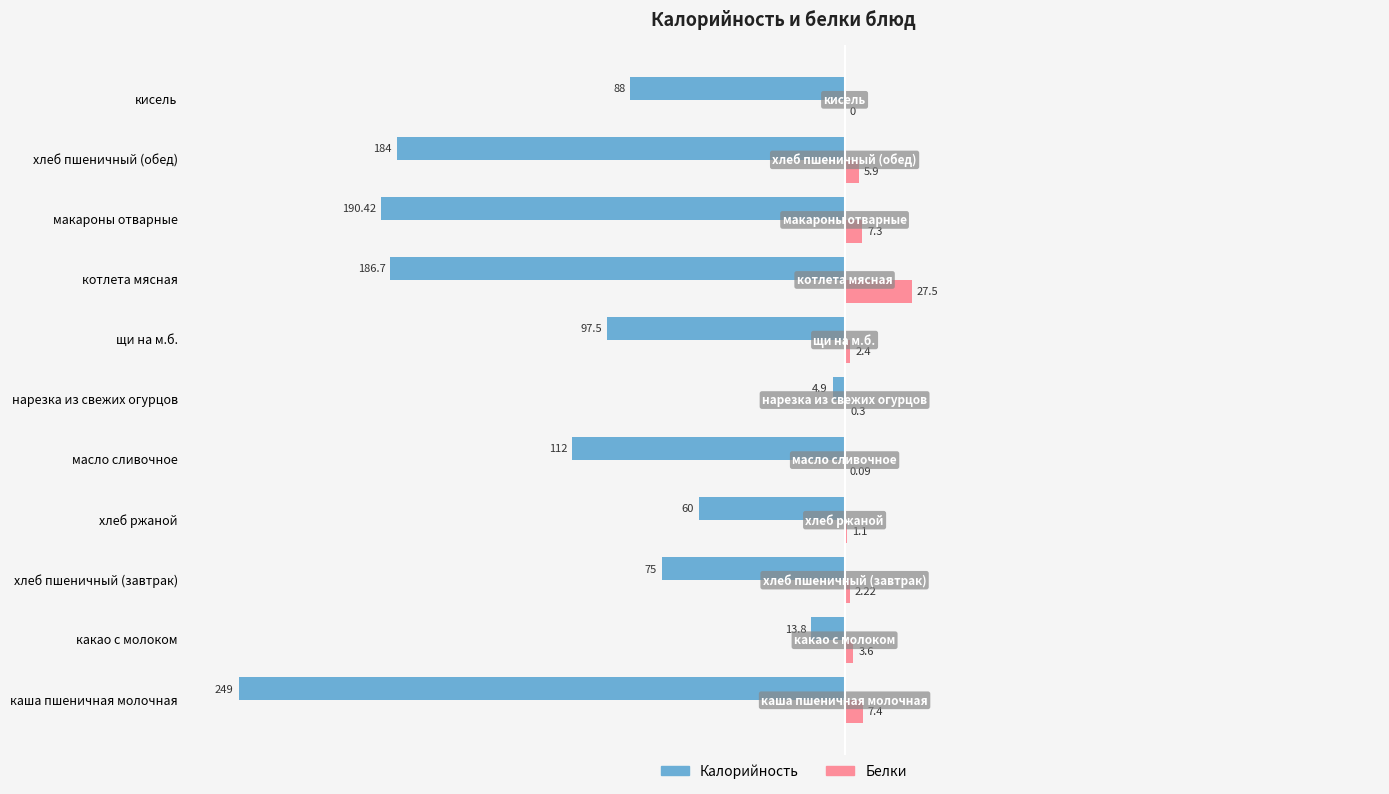

What is the sum of all Калорийность values?

-1261.3